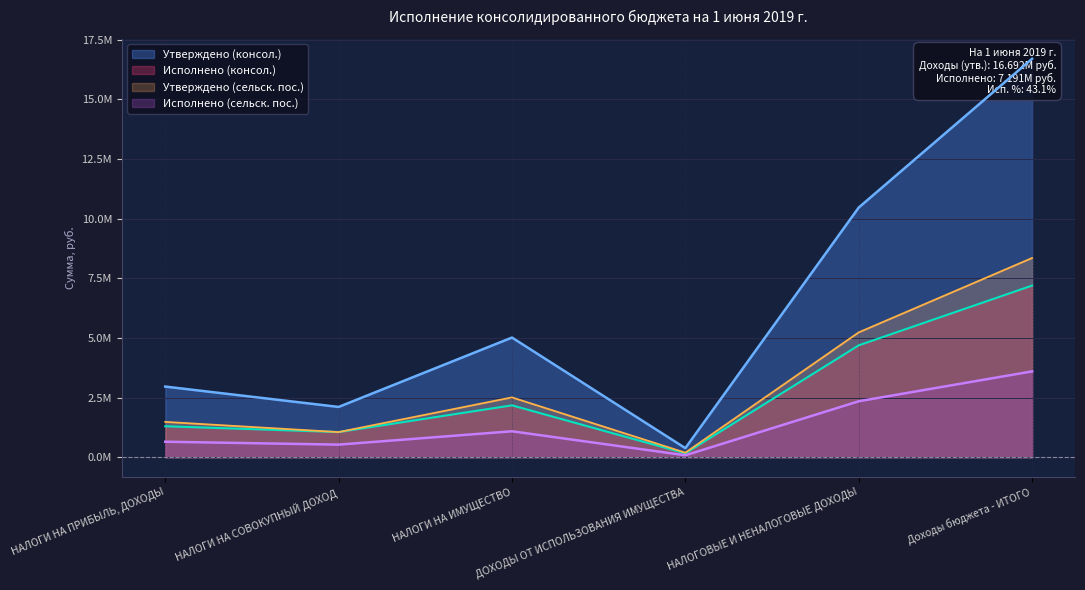

At which label does Утверждено (сельск. пос.) reach its peak?

Доходы бюджета - ИТОГО